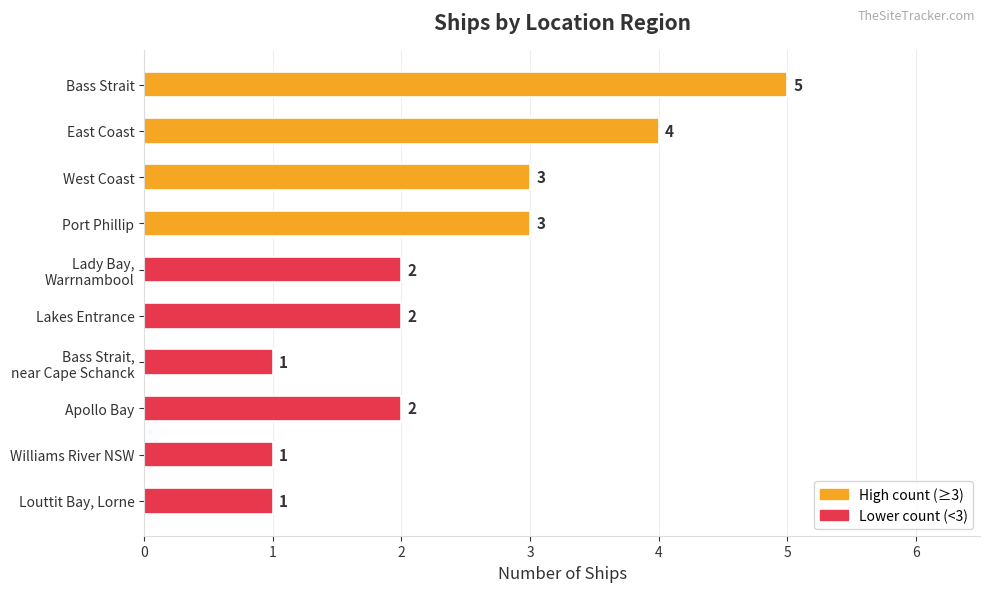

Which has a higher value, East Coast or Apollo Bay?

East Coast